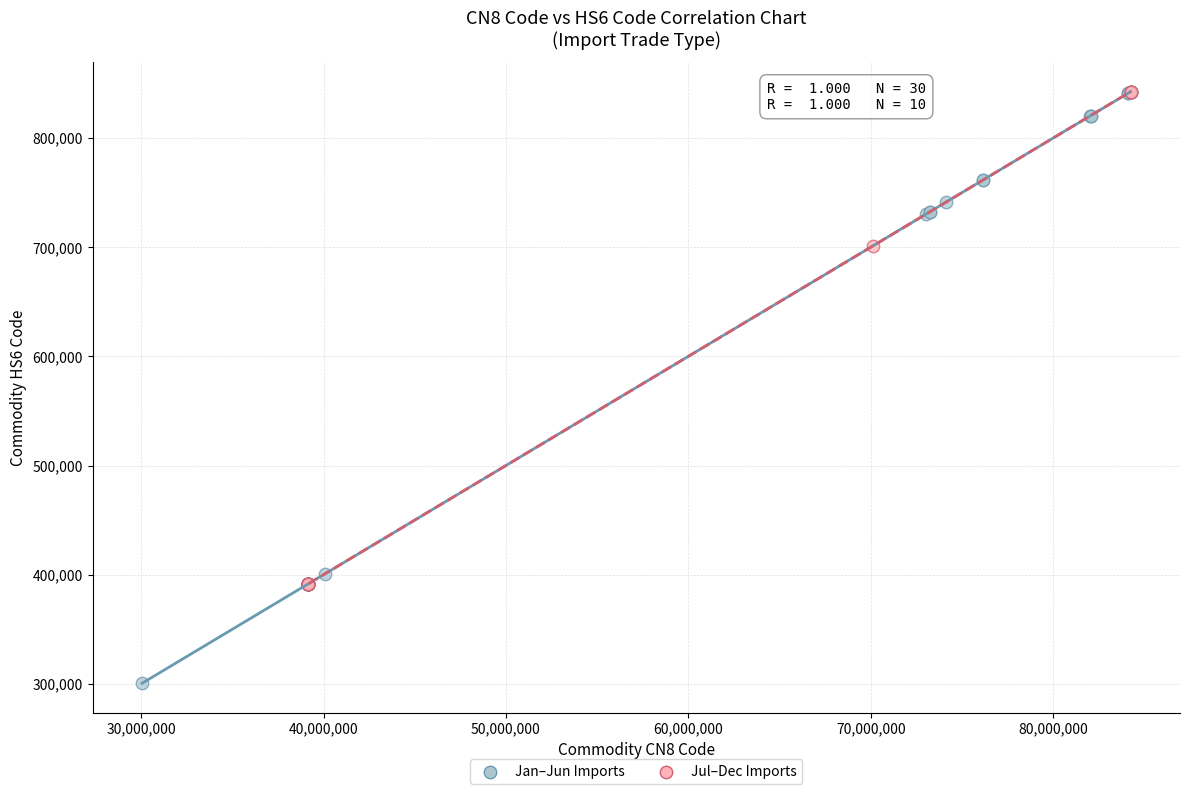

Which series has the widest spread of Y values?

Jan–Jun Imports